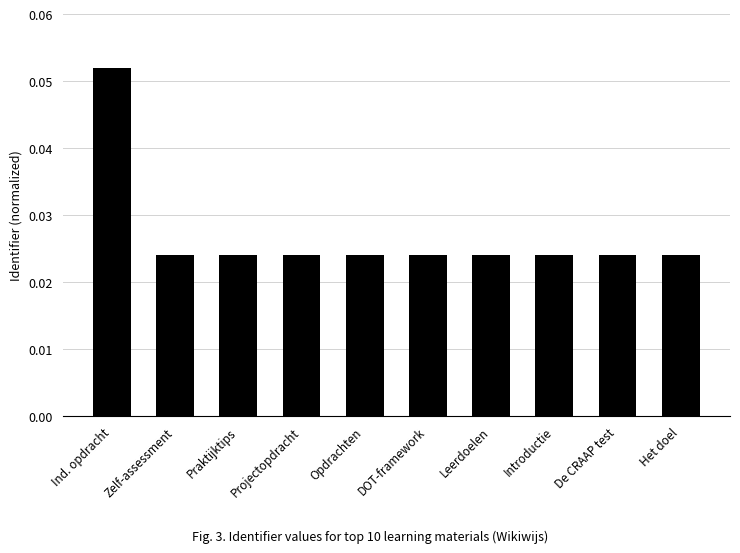

Which category has the highest value across all series?

Ind. opdracht